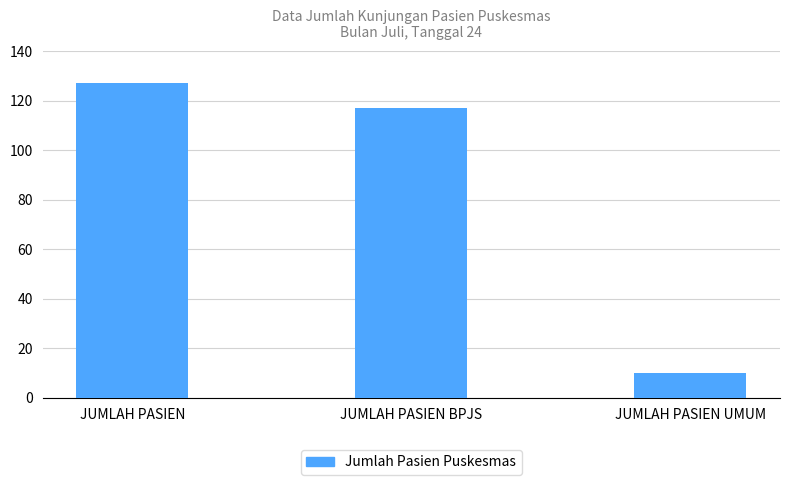

What is the label of the 1st bar from the left?

JUMLAH PASIEN